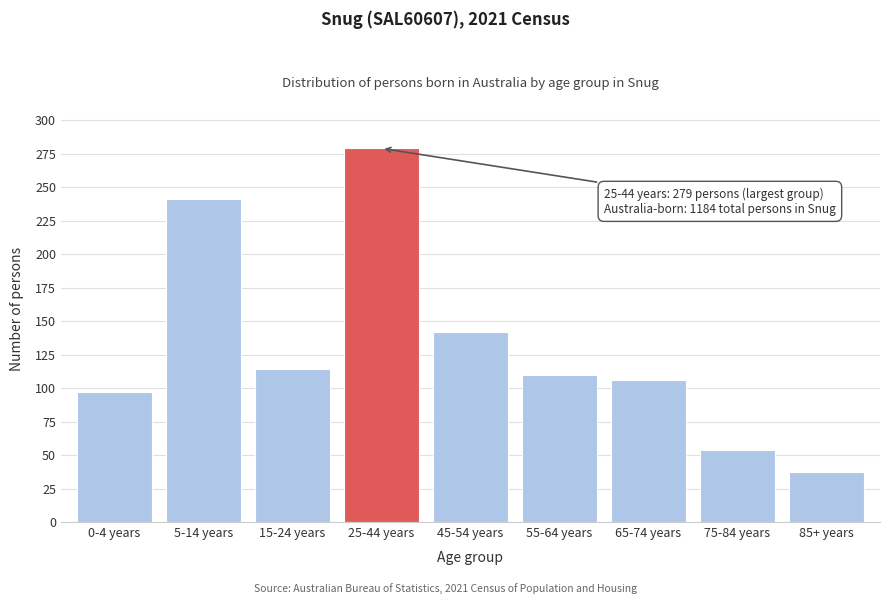

Reading right to left, transcribe all the data shown in this chart.

37	54	106	110	142	279	114	241	97